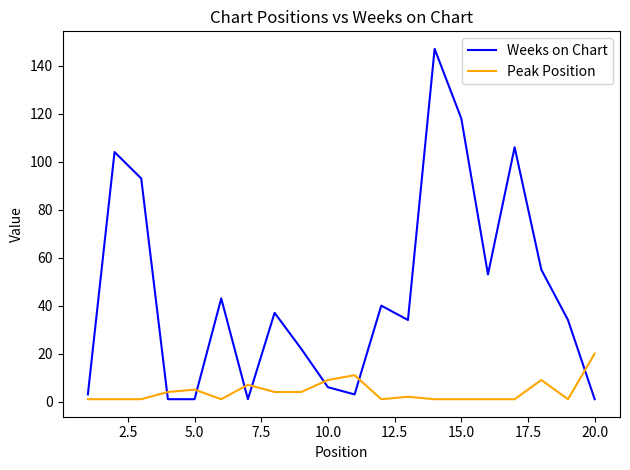

After their last crossing, which series has the higher values: Weeks on Chart or Peak Position?

Peak Position